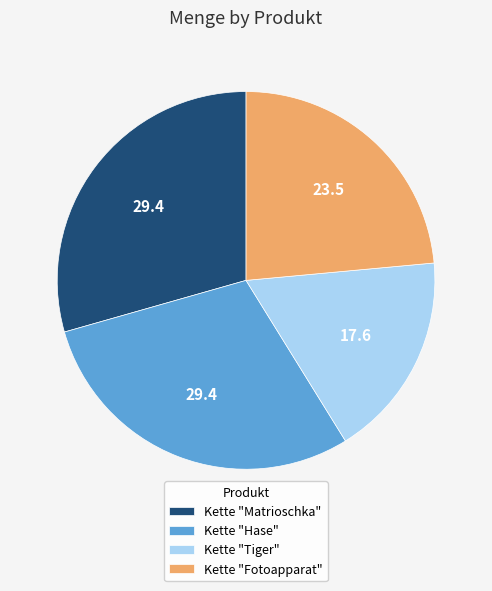

Is the sum of Kette "Fotoapparat" and Kette "Matrioschka" greater than half?

Yes